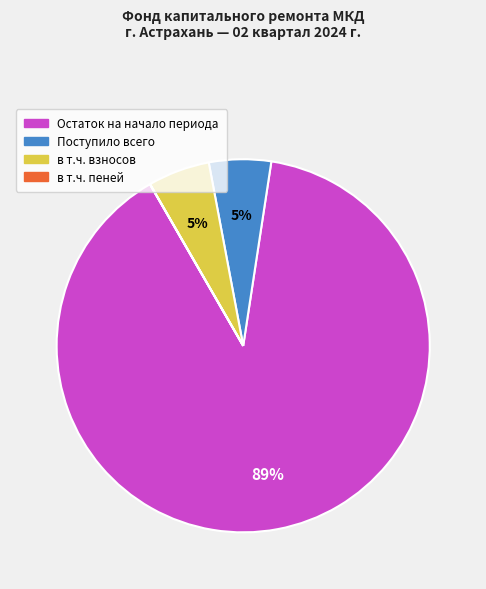

True or false: в т.ч. взносов accounts for 1% of the total.

False